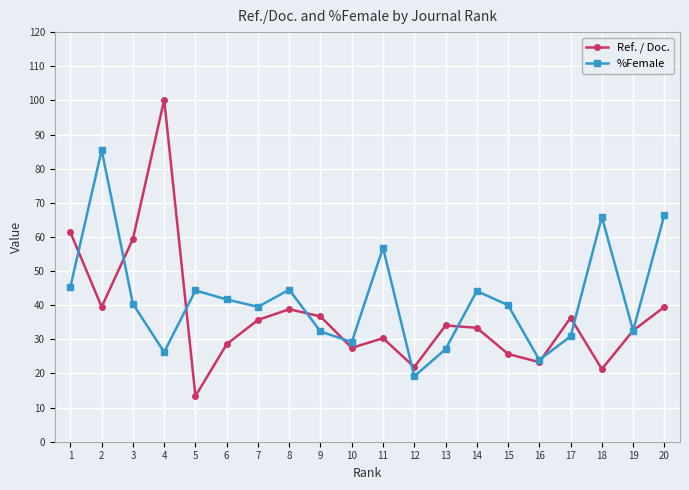

Rank the series by their maximum value, from highest to lowest.

Ref. / Doc., %Female